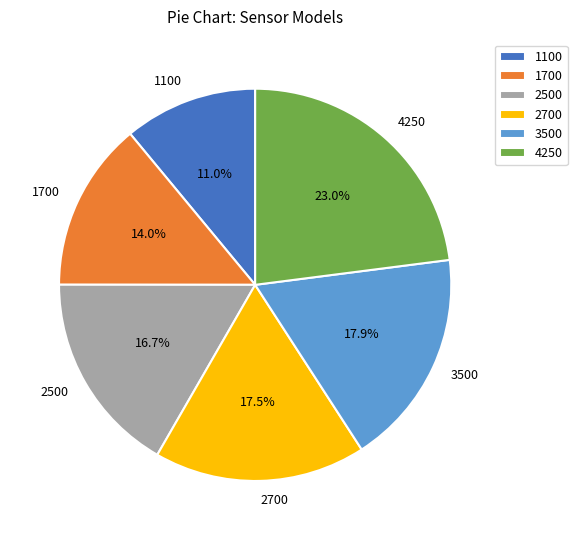

What percentage is the 3500 slice, to the nearest percent?

18%